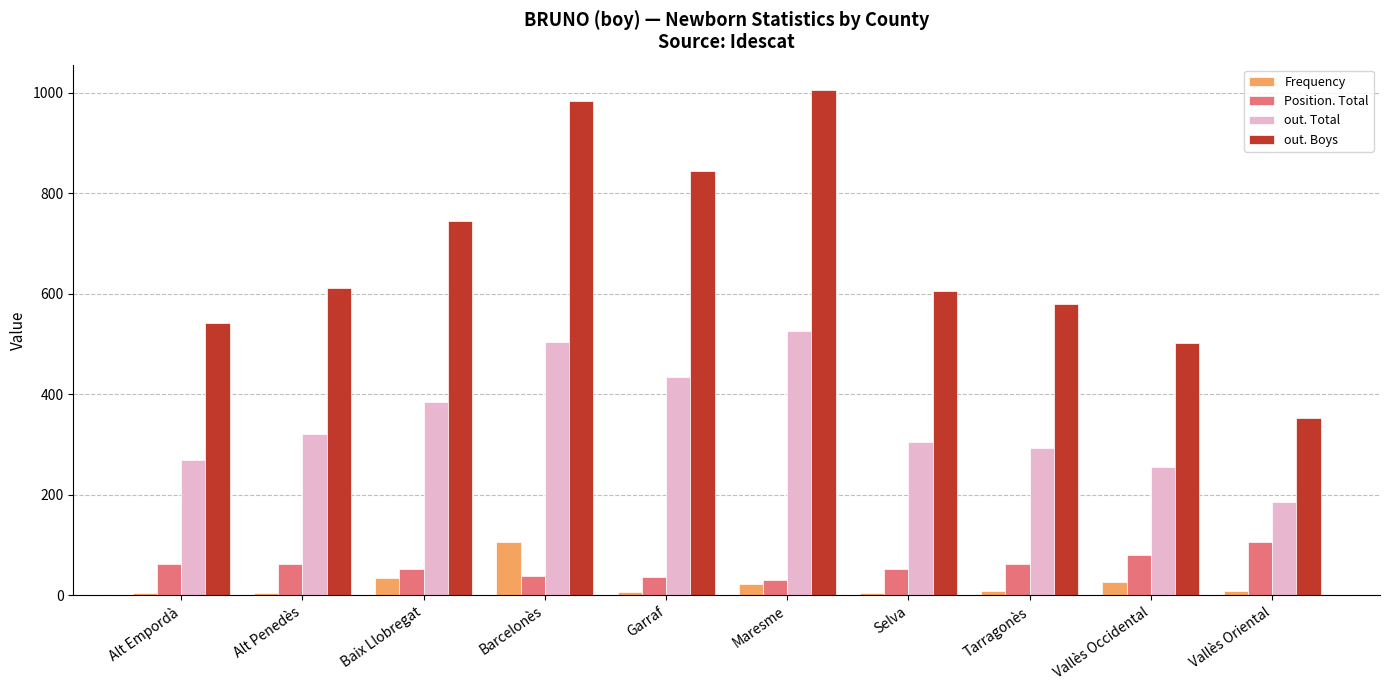

At which category does the chart reach its peak across all series?

Maresme